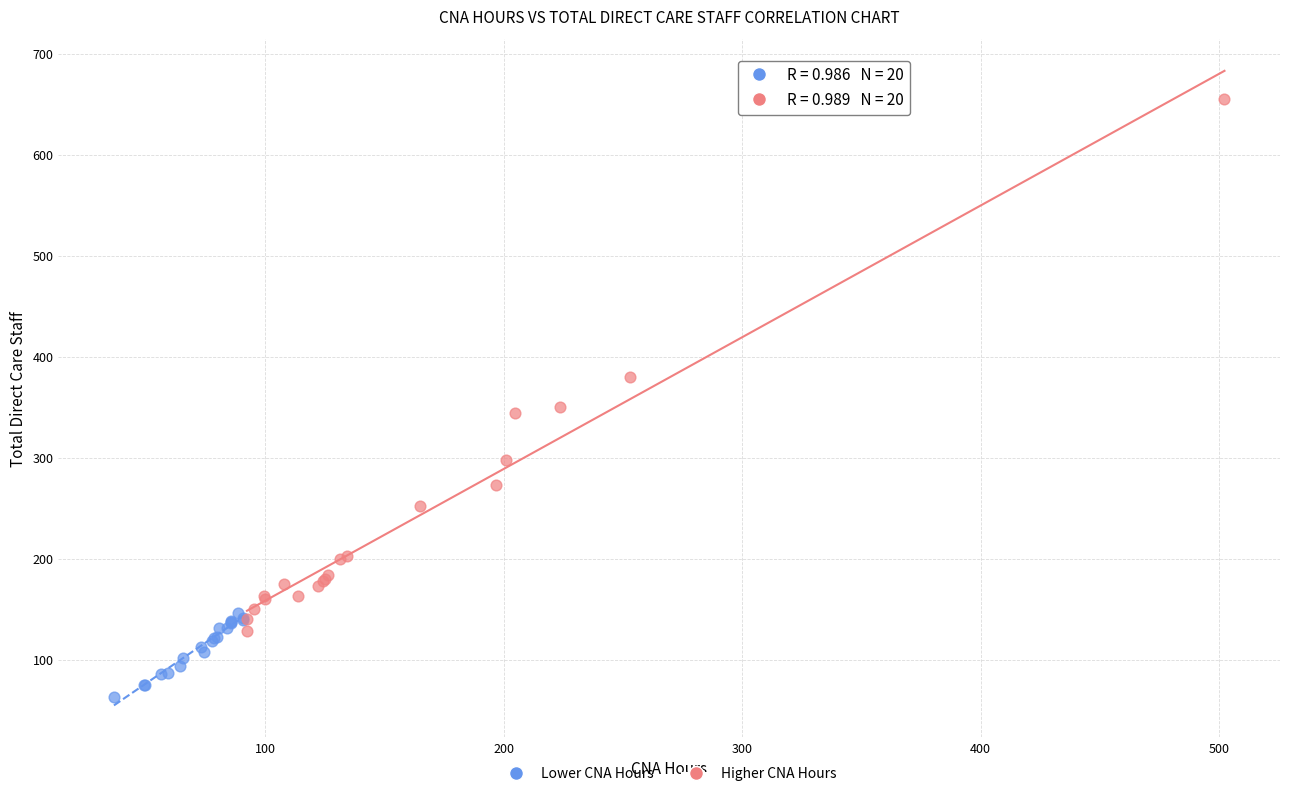

Which series reaches the maximum Y coordinate?

Higher CNA Hours